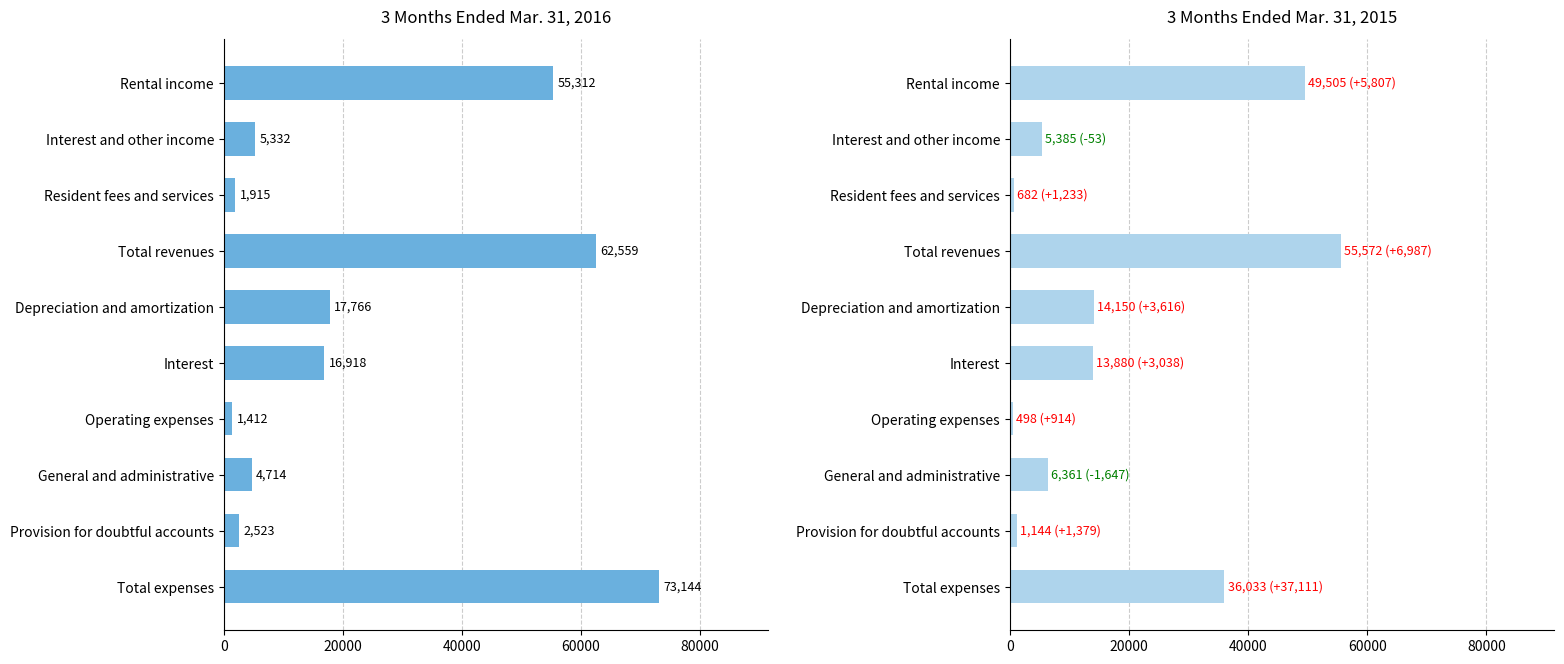

What is the value of the Mar. 31, 2016 bar at the 10th from the left?

73144